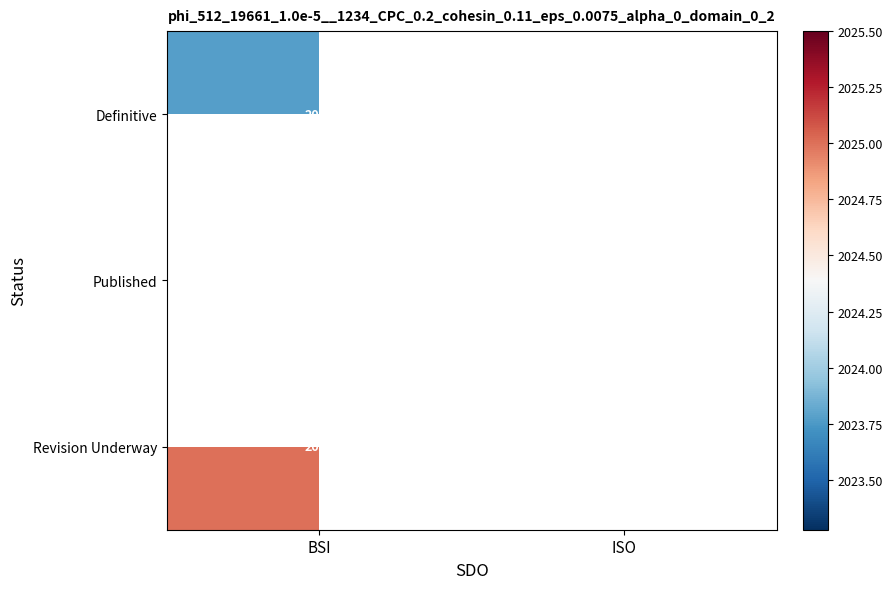

The Definitive series shows 2023.8 at BSI. True or false?

True